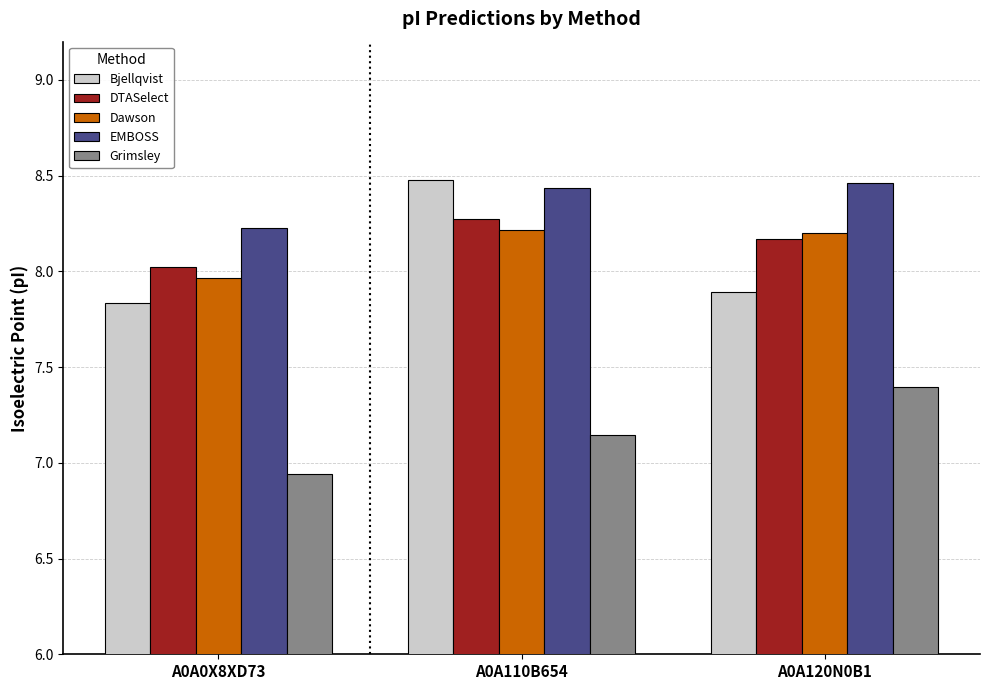

What is the sum of the Bjellqvist values at A0A120N0B1 and A0A110B654?

16.4